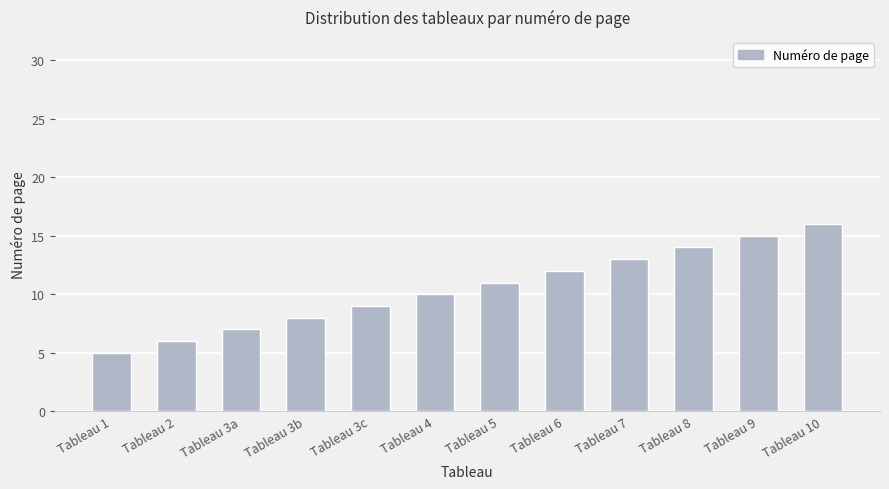

Reading left to right, list all the values displayed in this chart.

Tableau 1=5	Tableau 2=6	Tableau 3a=7	Tableau 3b=8	Tableau 3c=9	Tableau 4=10	Tableau 5=11	Tableau 6=12	Tableau 7=13	Tableau 8=14	Tableau 9=15	Tableau 10=16